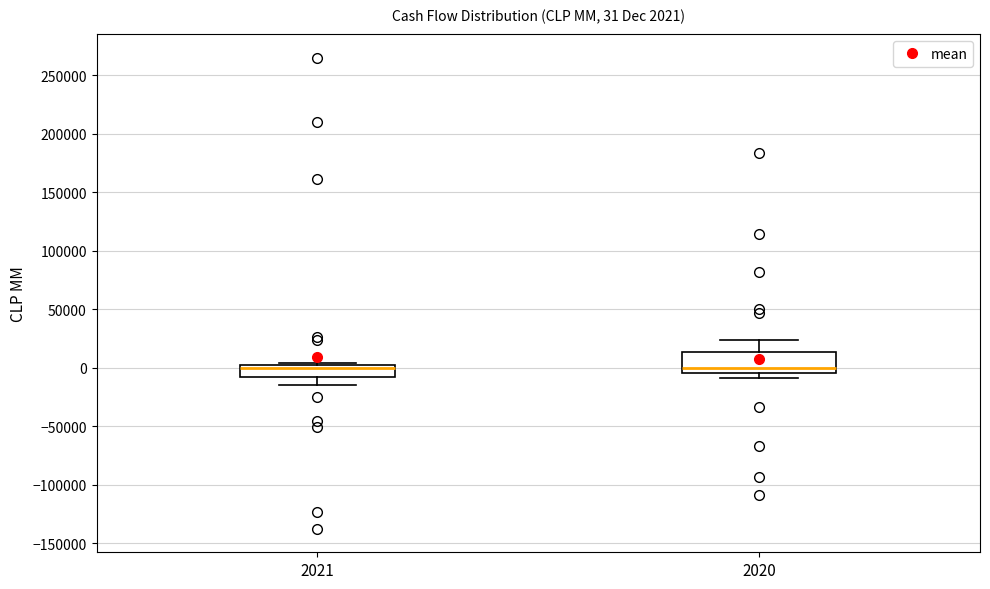

Which box is the tallest, from its lower edge to its upper edge?

2020